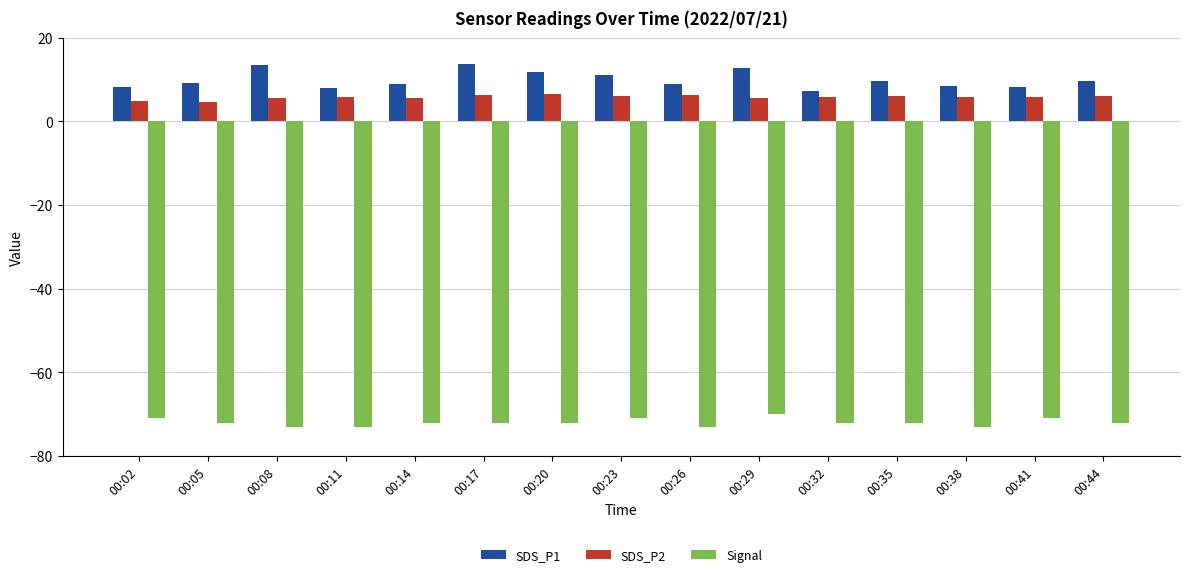

Read the SDS_P2 value at 00:17.

6.3